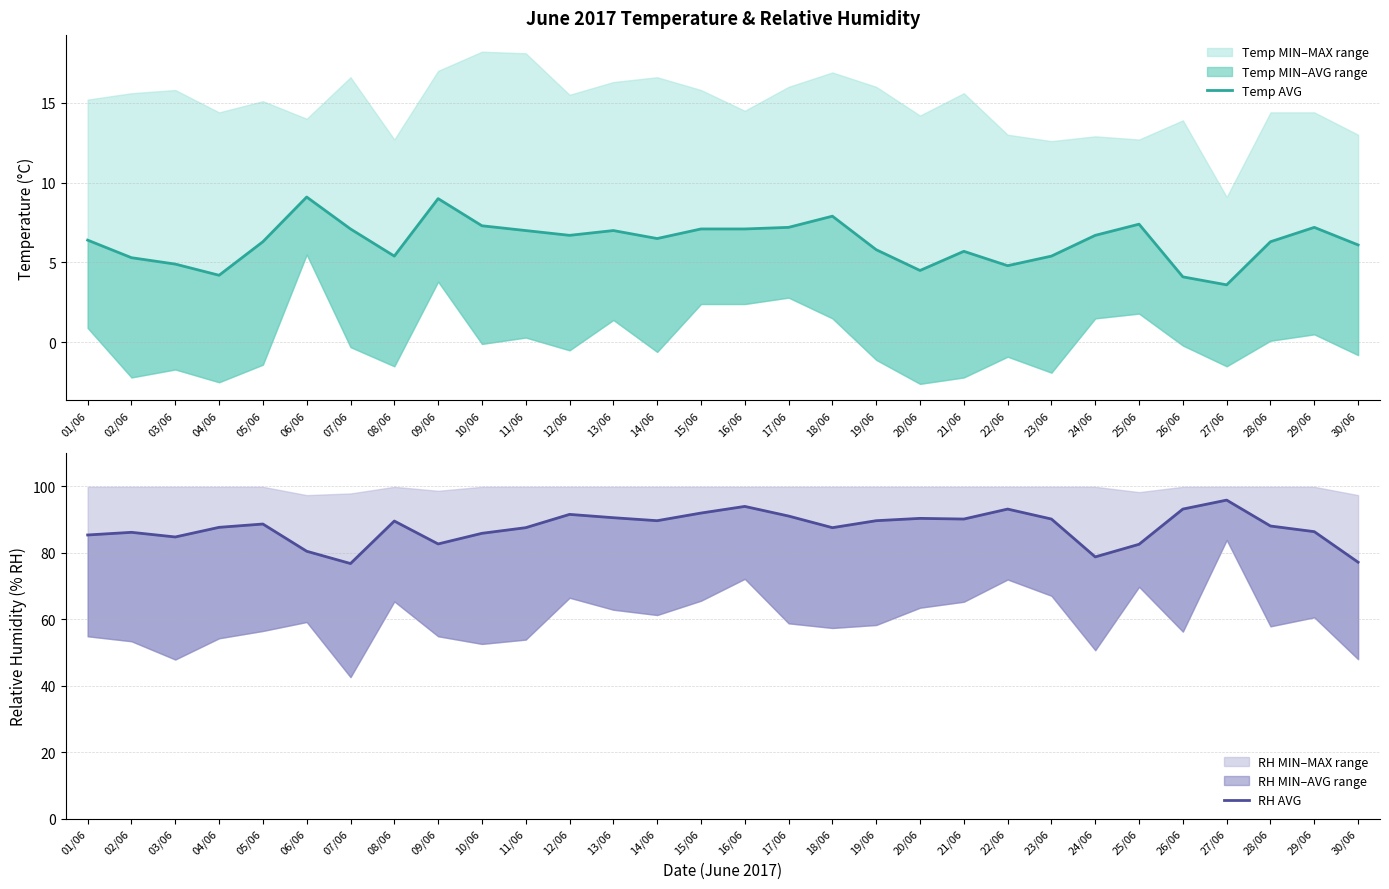

True or false: Temperature (MAX °C) and RH (MAX % RH) cross at least once.

False